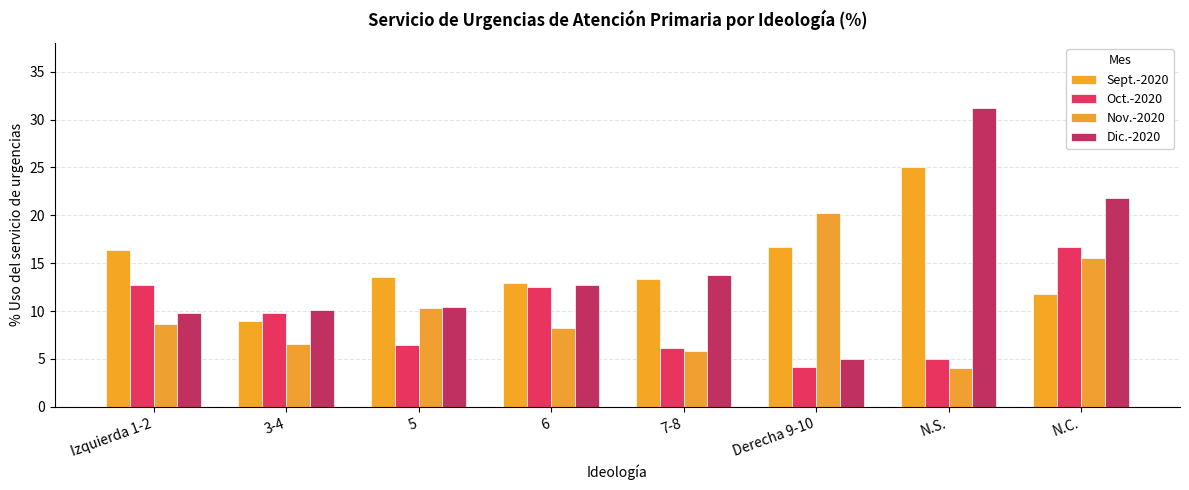

True or false: Oct.-2020 has a value of 8.7 at 7-8.

False